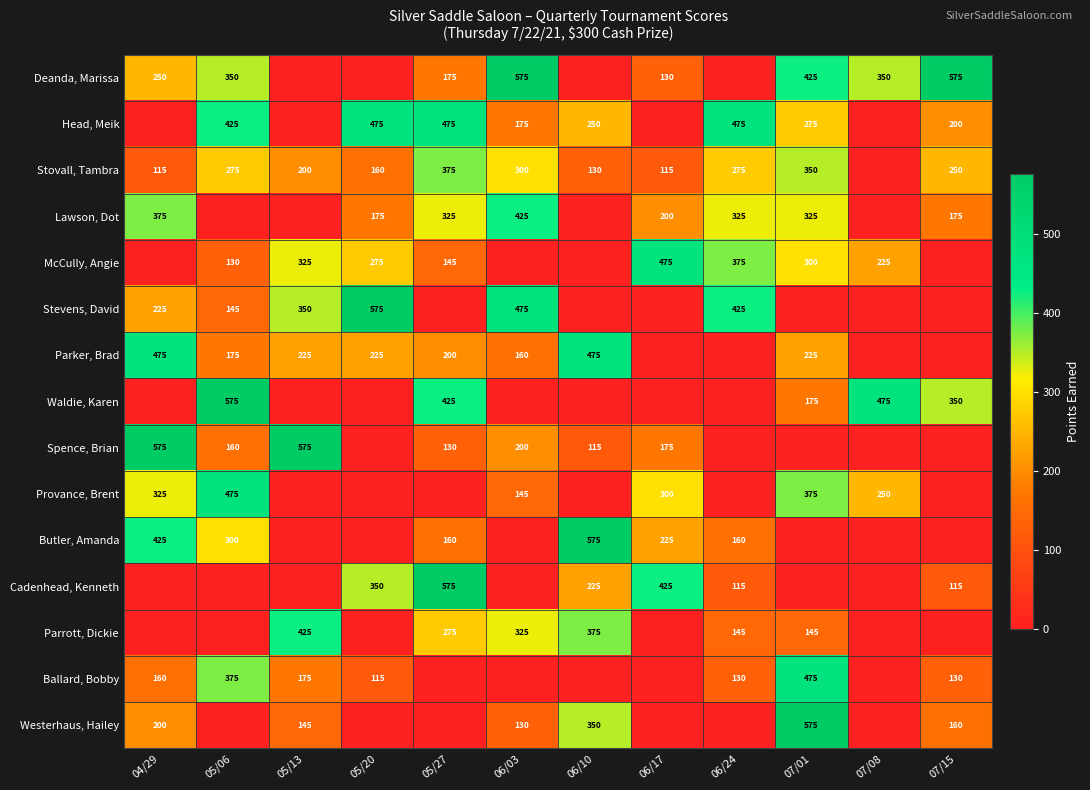

What is the sum of the Stovall, Tambra values at 06/03 and 06/10?

430